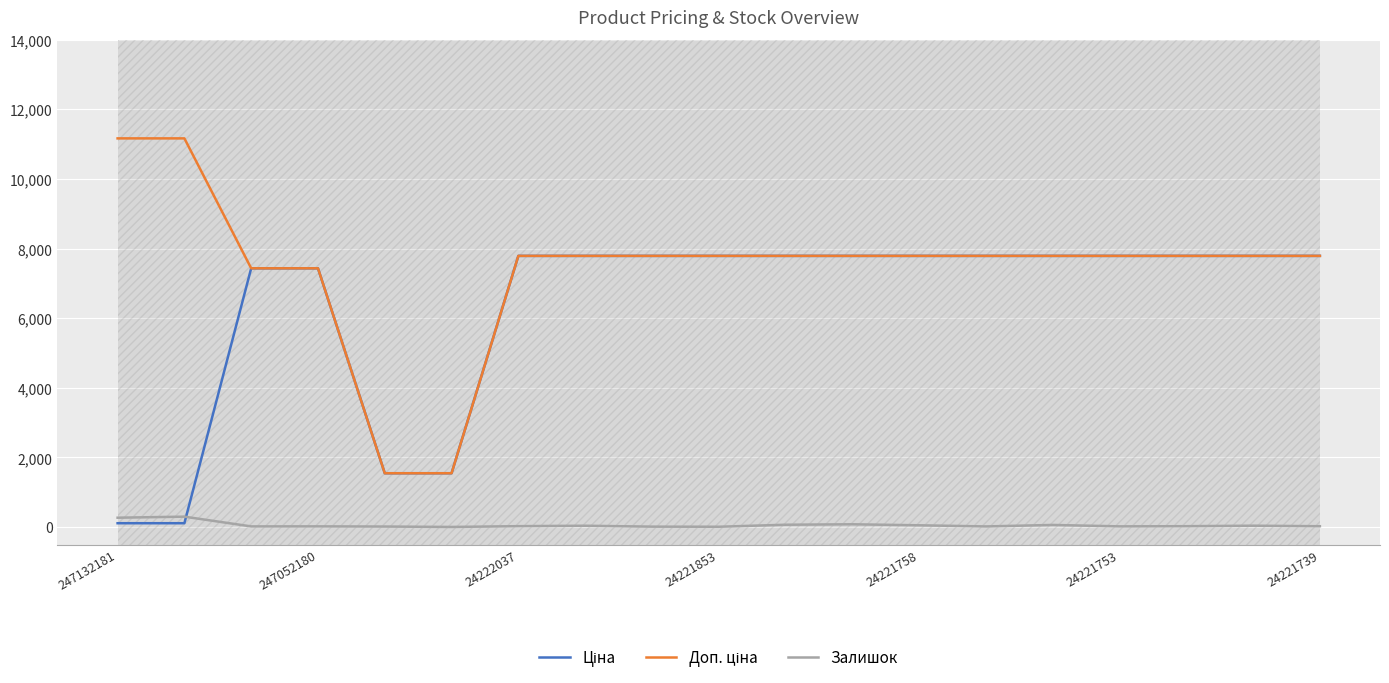

What value does the Ціна series have at 11?

7792.9